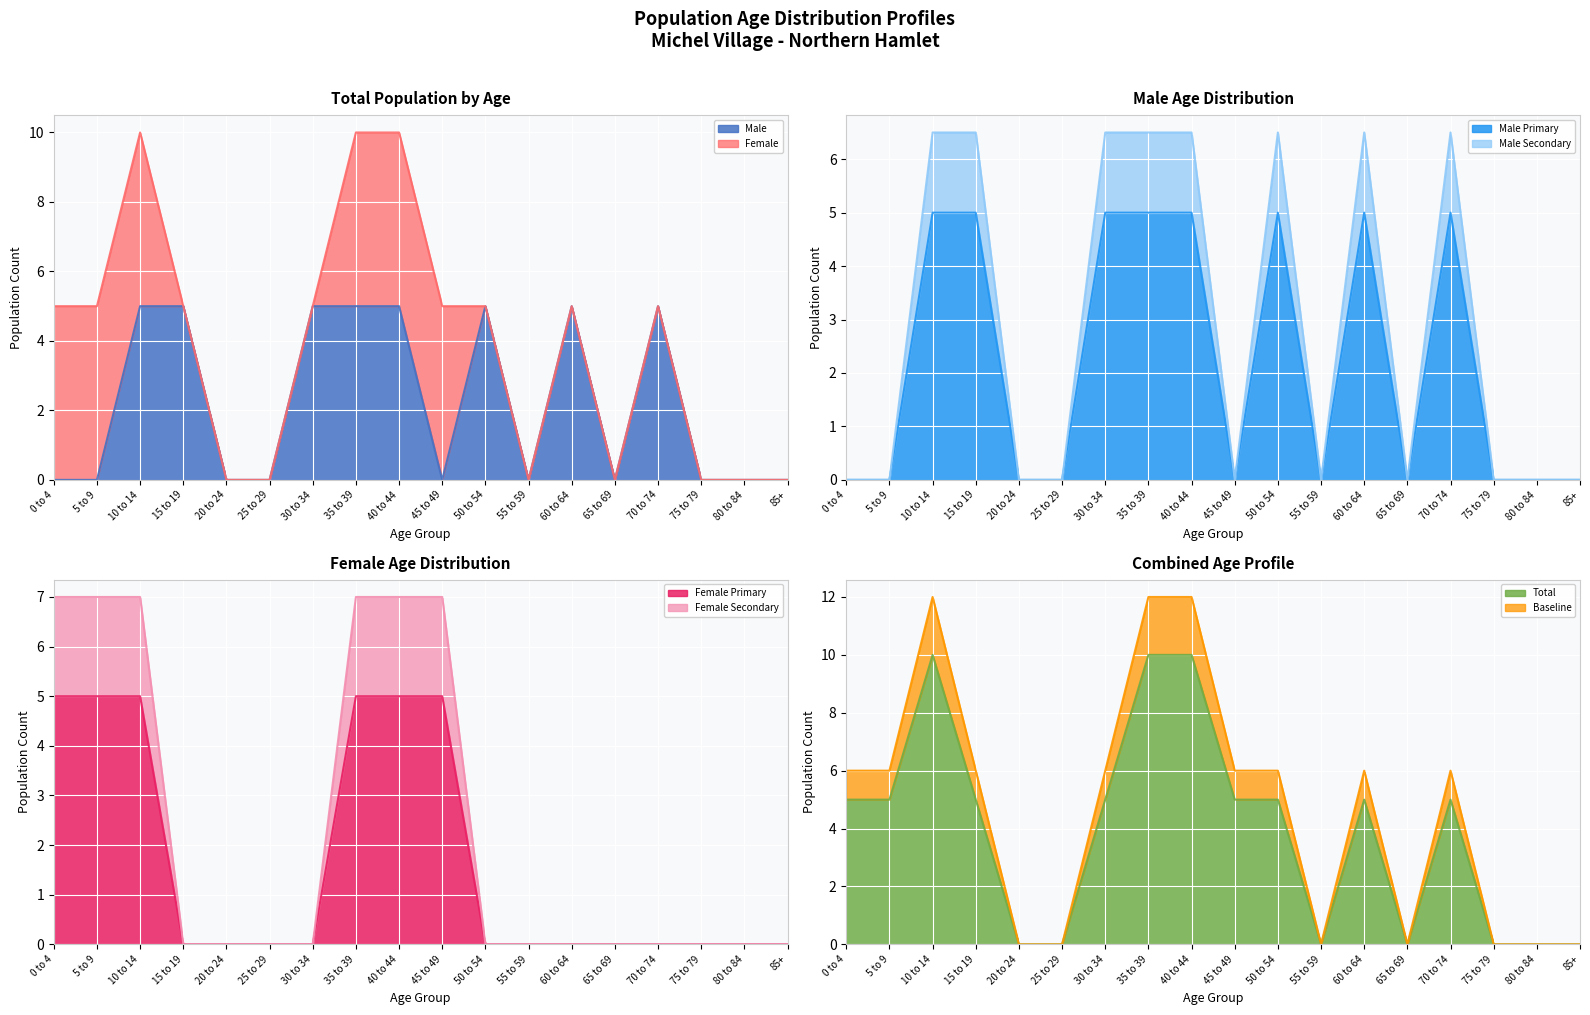

What is the total value across all series at 10 to 14?

11.5